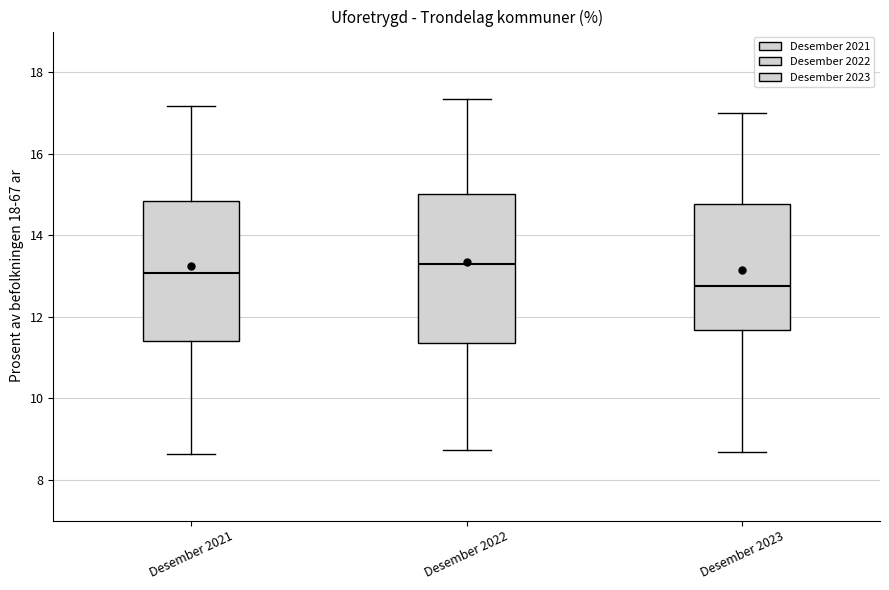

Reading left to right, read every box against the y-axis: the position of its median line, the range the box covers, and the ends of its whiskers. The values are not printed on the chart, so give them approximately, as read against the axis.

Desember 2021: median 13.0, box 11.4 to 14.8, whiskers 8.6 to 17.2
Desember 2022: median 13.2, box 11.4 to 15.0, whiskers 8.8 to 17.4
Desember 2023: median 12.8, box 11.6 to 14.8, whiskers 8.6 to 17.0